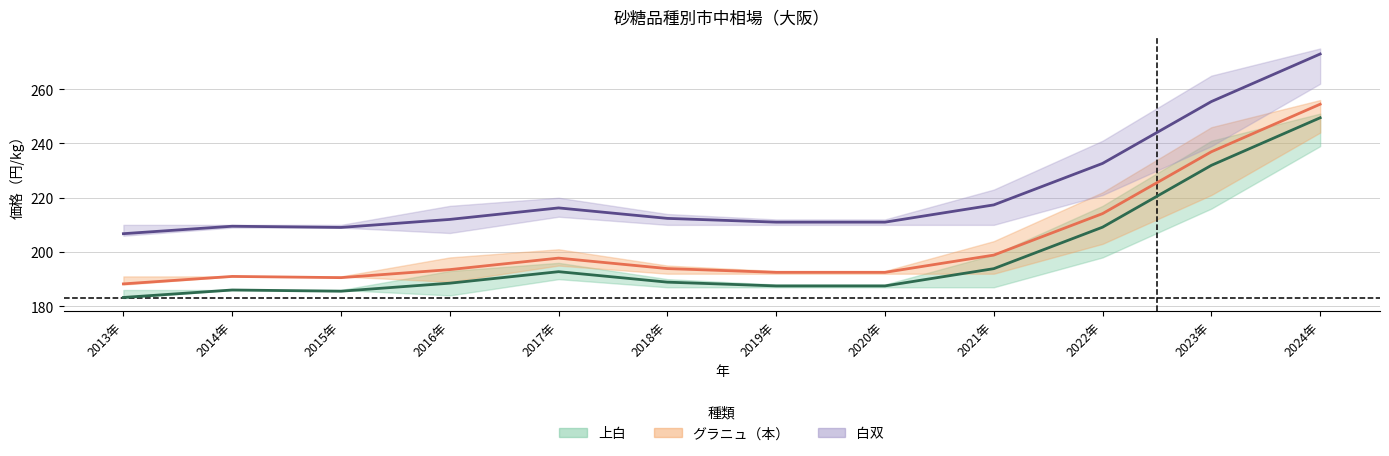

True or false: 白双_平均 and グラニュ_平均 intersect in this chart.

False